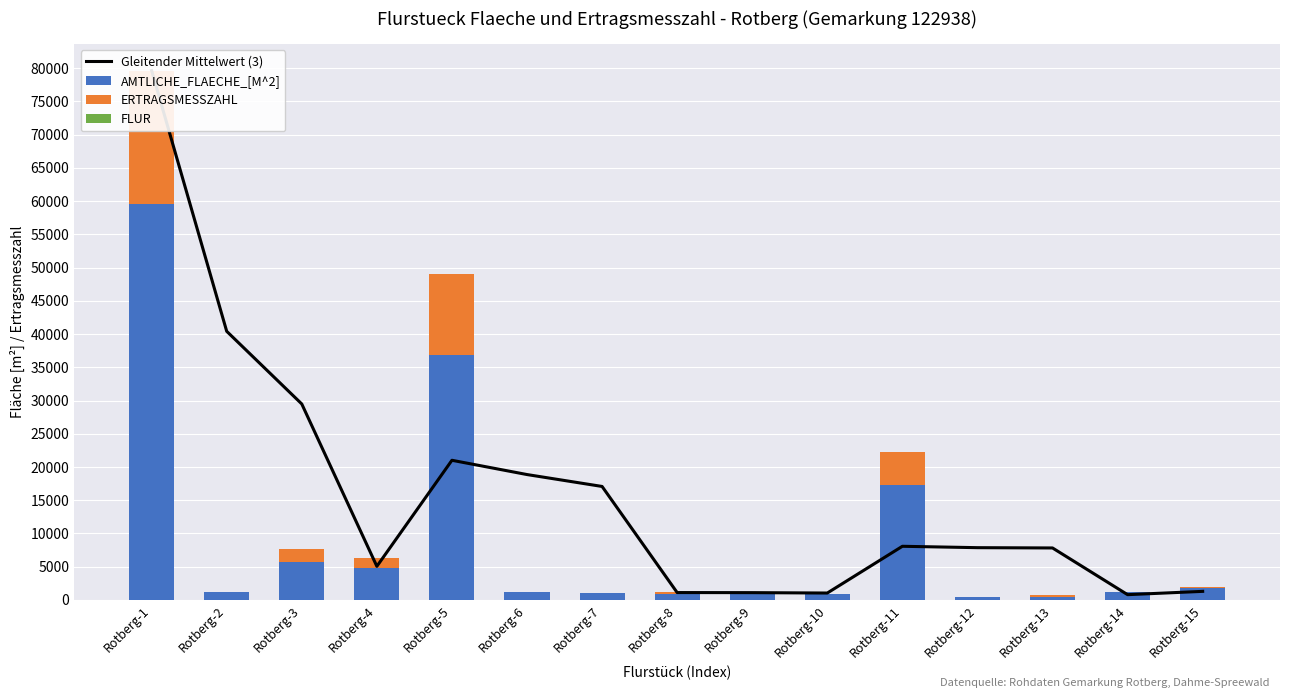

True or false: FLUR has a value of 1.0 at Rotberg-5.

True